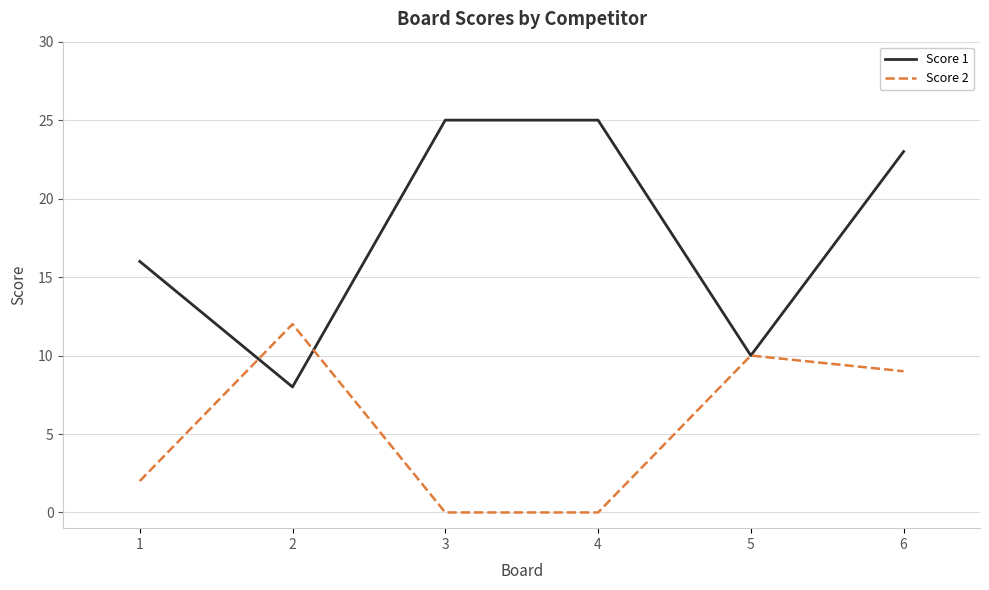

What is the difference between the highest and lowest values at 3?

25